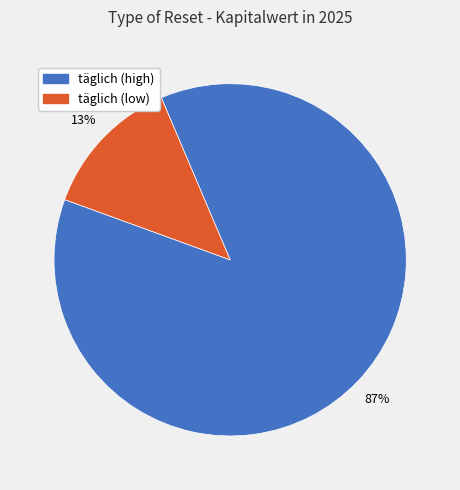

Is there any slice that represents more than half of the pie?

Yes